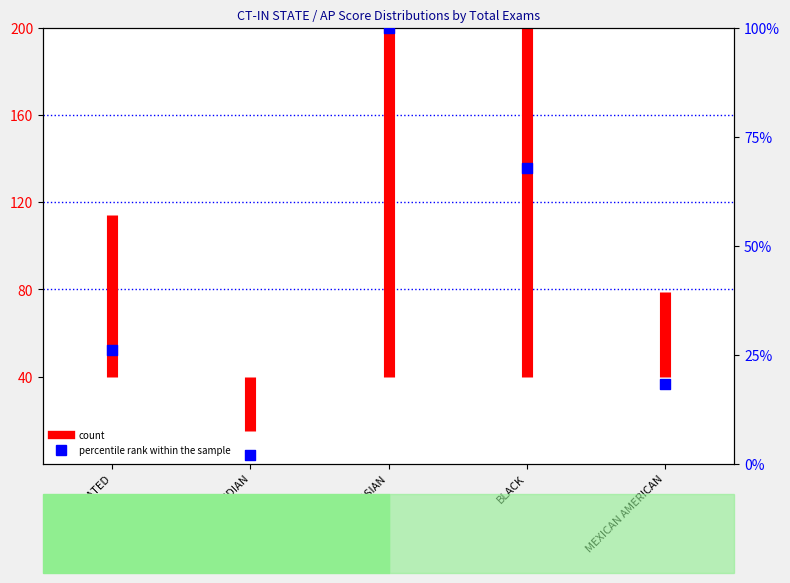

What is the ratio of the value at BLACK to the value at AMERICAN INDIAN?

35.0